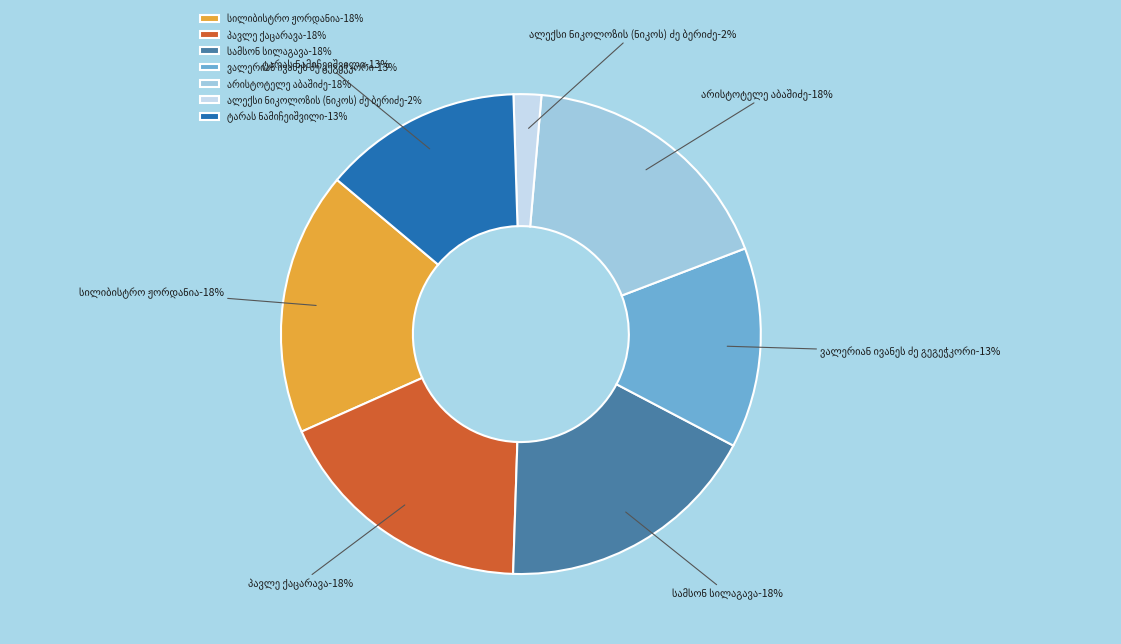

How many segments does this pie chart have?

7